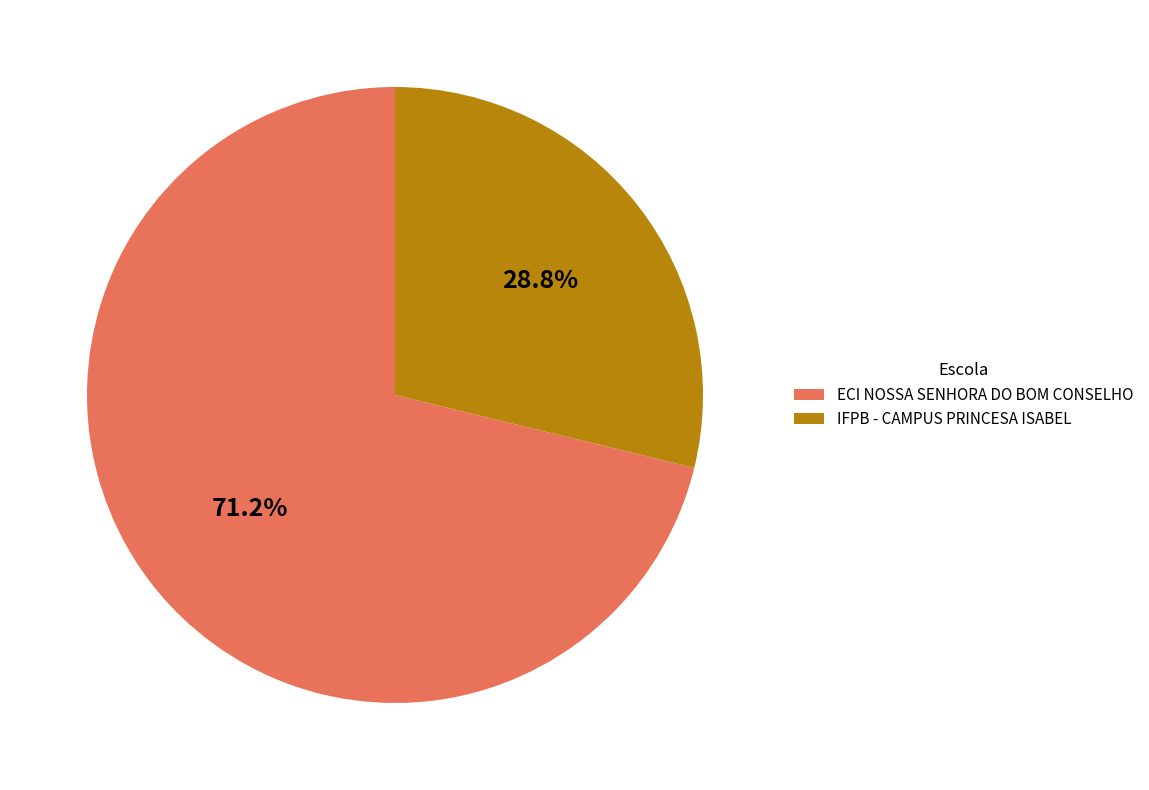

Is ECI NOSSA SENHORA DO BOM CONSELHO the majority of the pie?

Yes